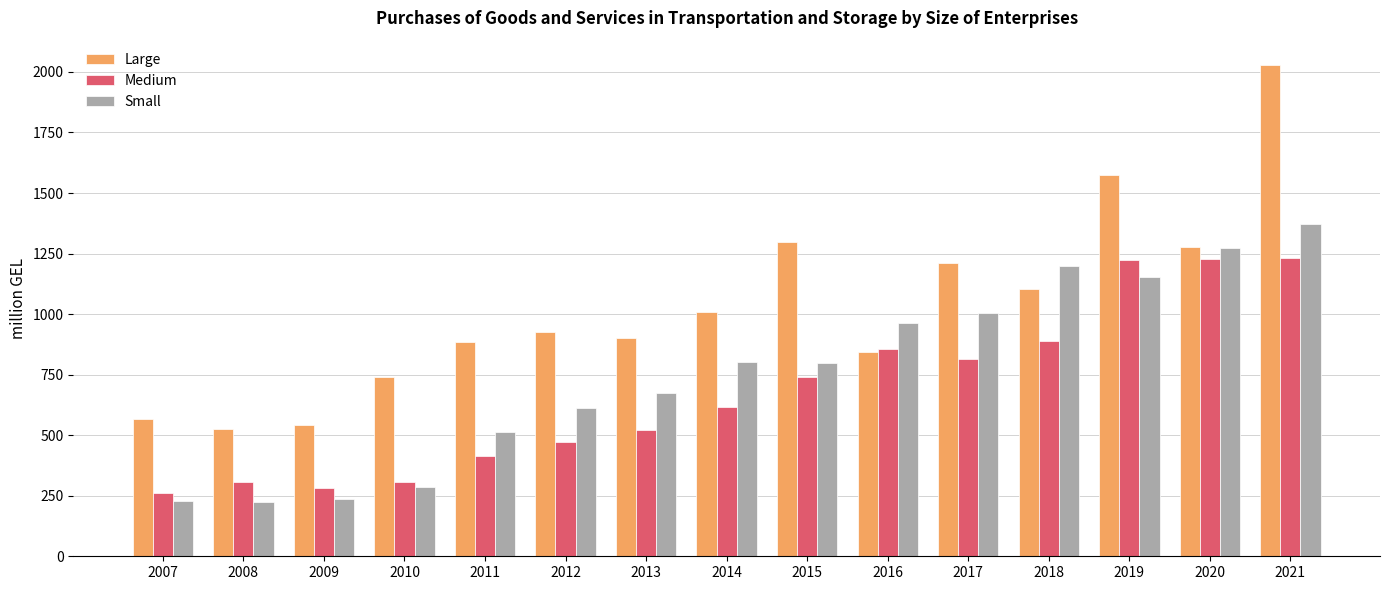

What is the difference between the highest and lowest values at 2008?

300.6